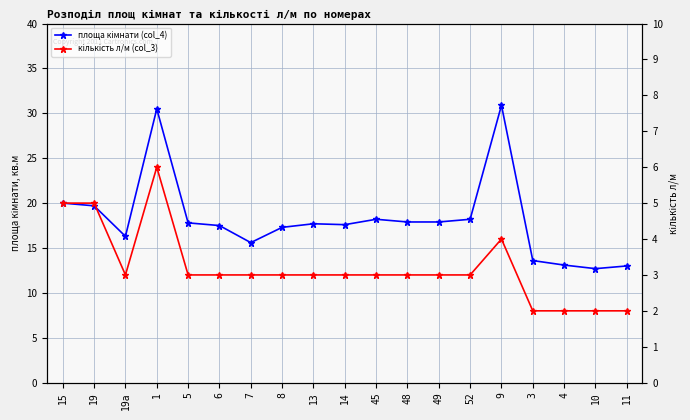

True or false: площа кімнати (col_4) and кількість л/м (col_3) intersect in this chart.

False